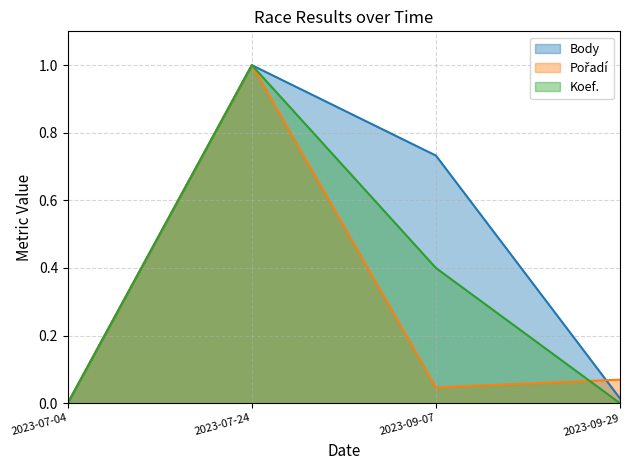

What is the difference between the maximum and minimum values in the Body series?

1.0